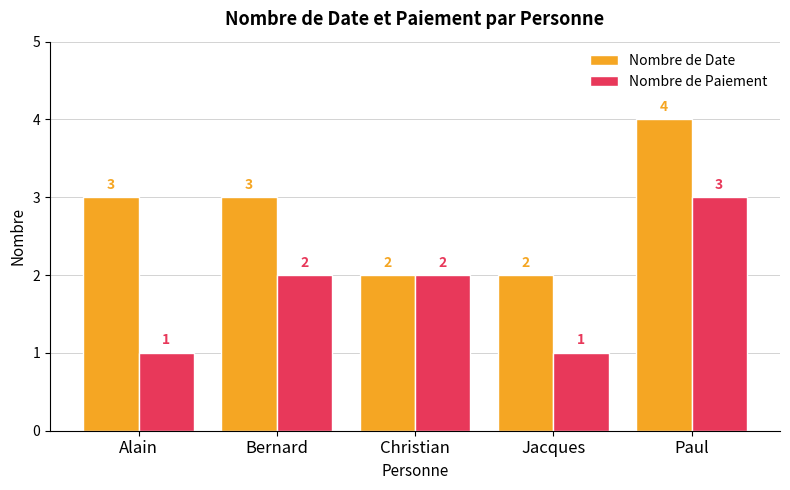

What is the approximate value of Nombre de Date at Christian?

2